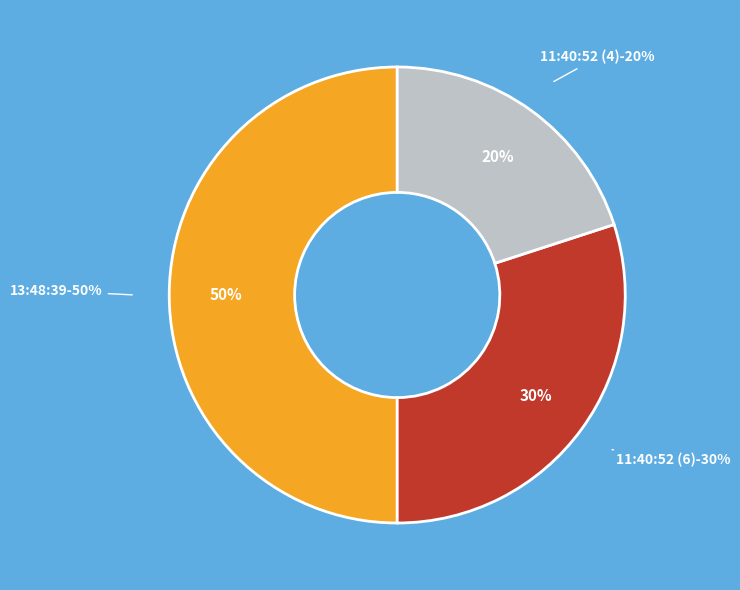

The 11:40:52 (4) slice represents 20% of the pie. True or false?

True